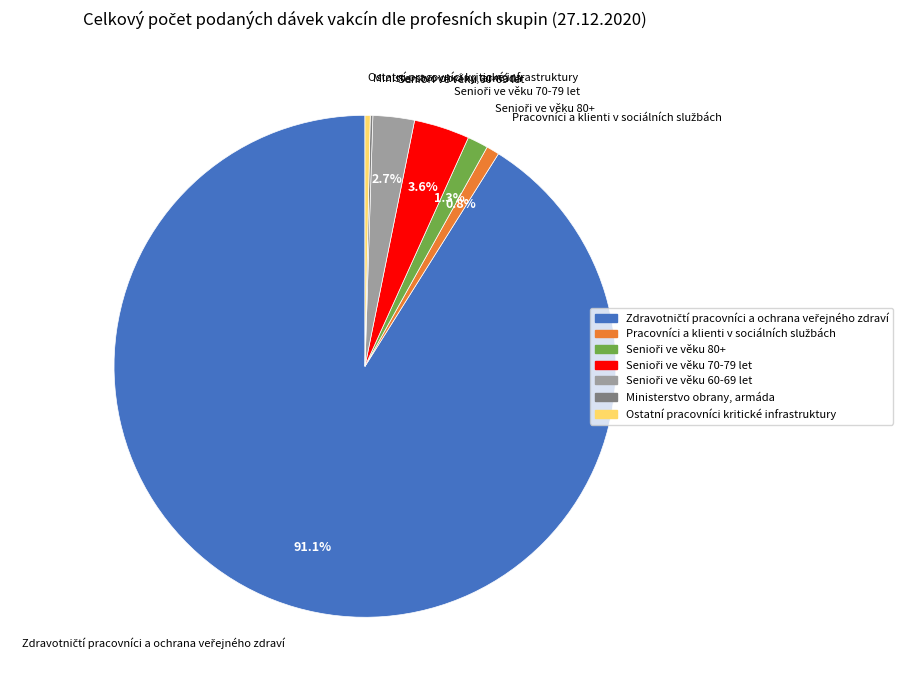

Is there a majority slice in this chart?

Yes